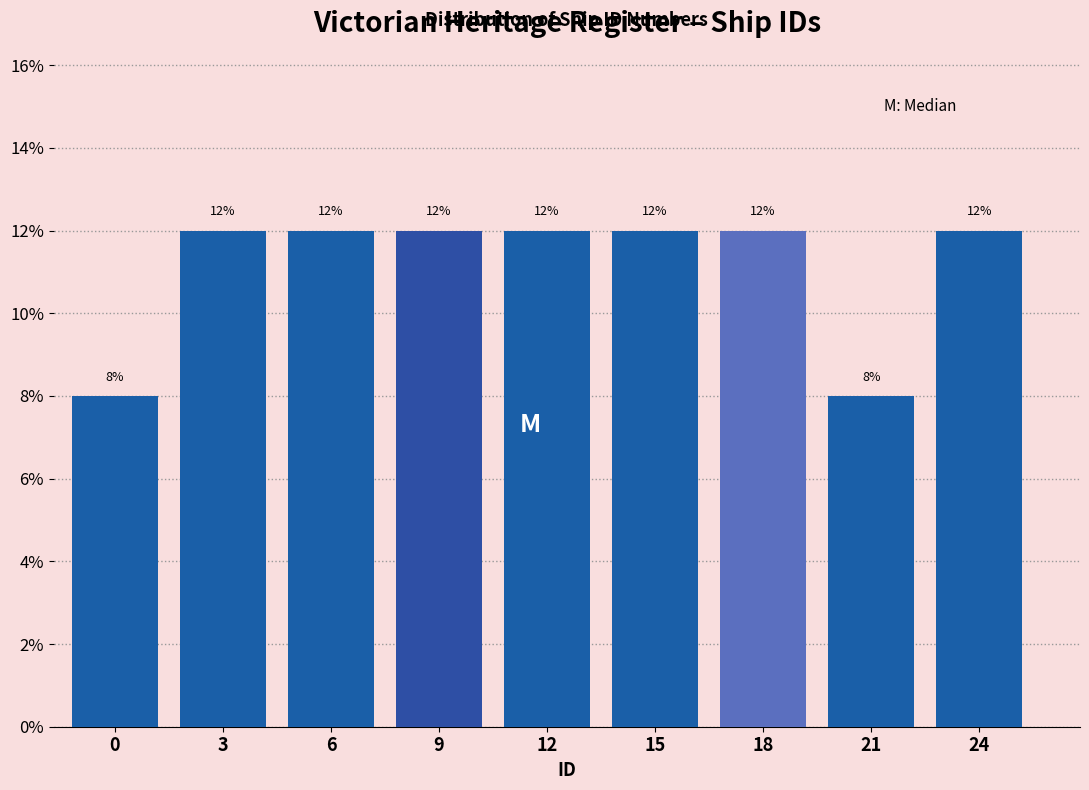

Reading left to right, extract all data points from this chart.

8	12	12	12	12	12	12	8	12